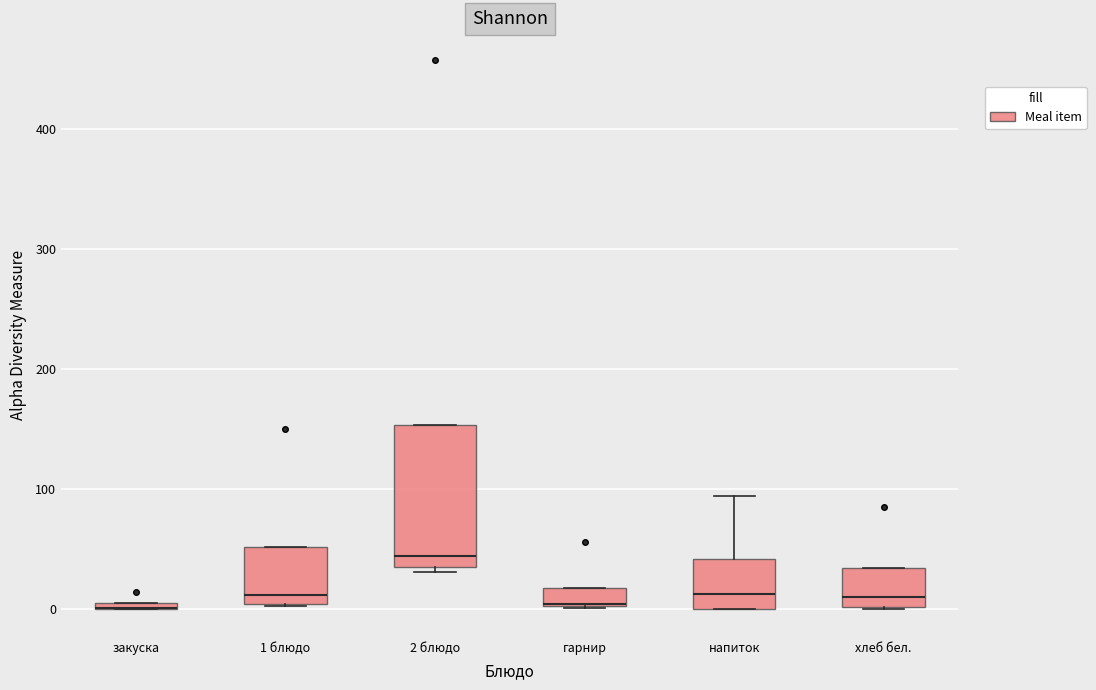

Where is the upper edge of the box for закуска on the y-axis? The values are not printed on the chart, so give them approximately, as read against the axis.

10